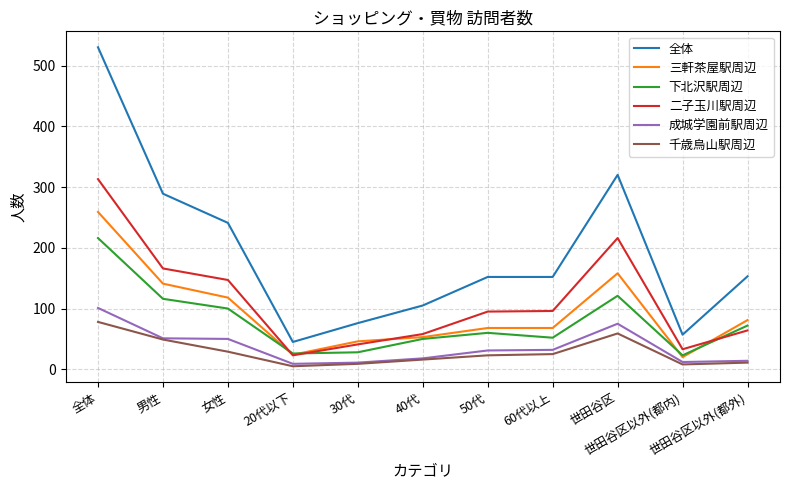

True or false: 三軒茶屋駅周辺 and 成城学園前駅周辺 cross at least once.

False